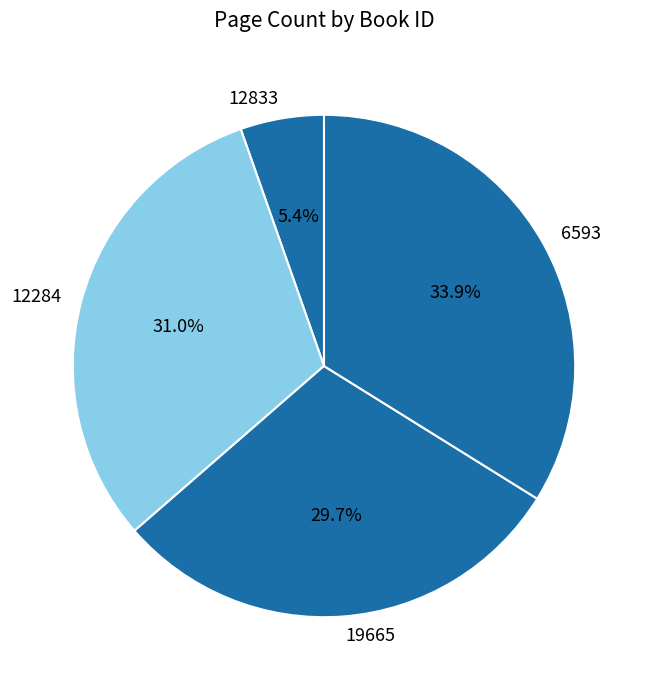

To the nearest percent, what is the combined percentage of 12284 and 12833?

36%